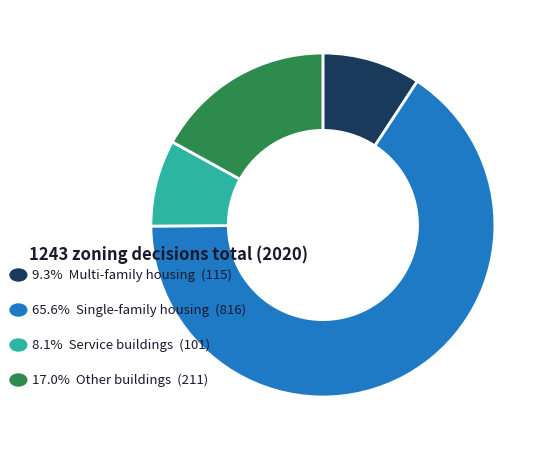

Is there a majority slice in this chart?

Yes